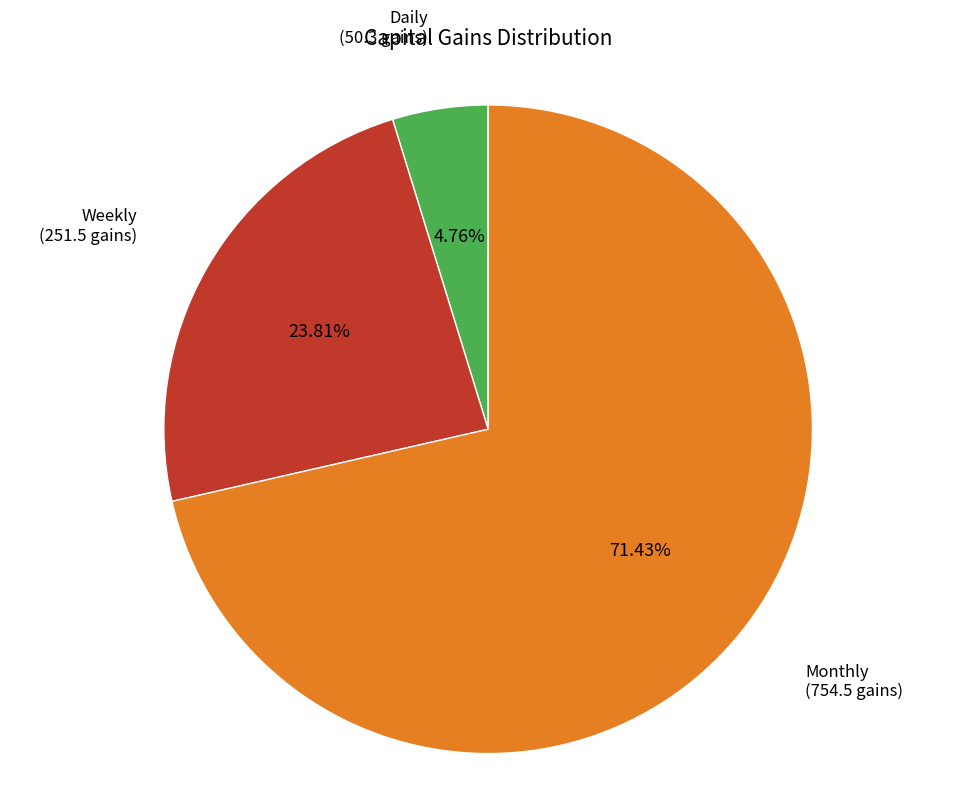

How many slices are in this pie chart?

3